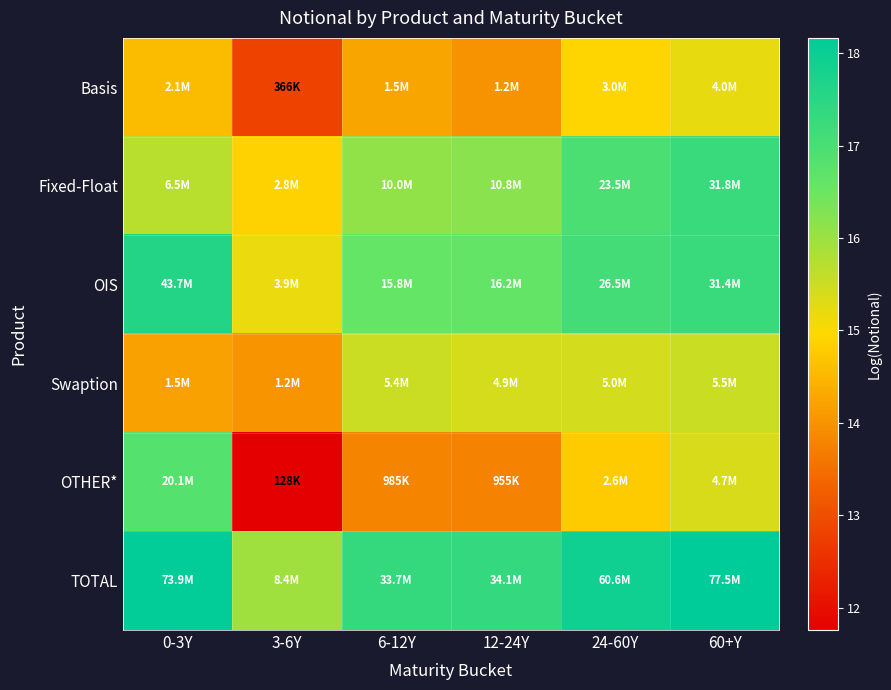

At which category does the chart reach its peak across all series?

60+Y